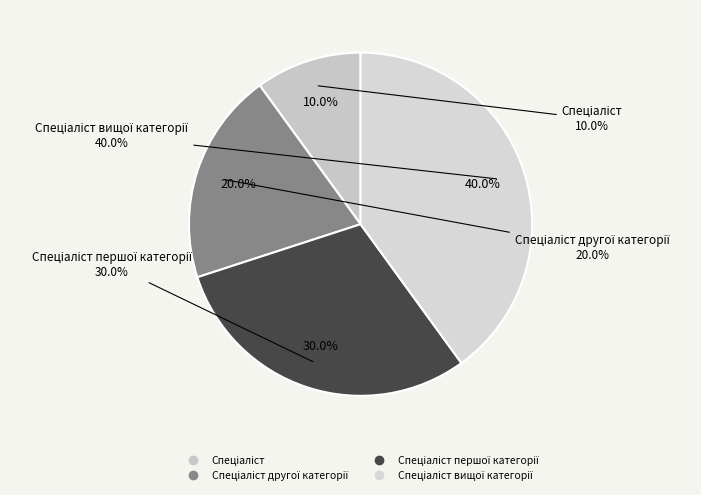

Is it true that Спеціаліст другої категорії is 20% of the pie?

True